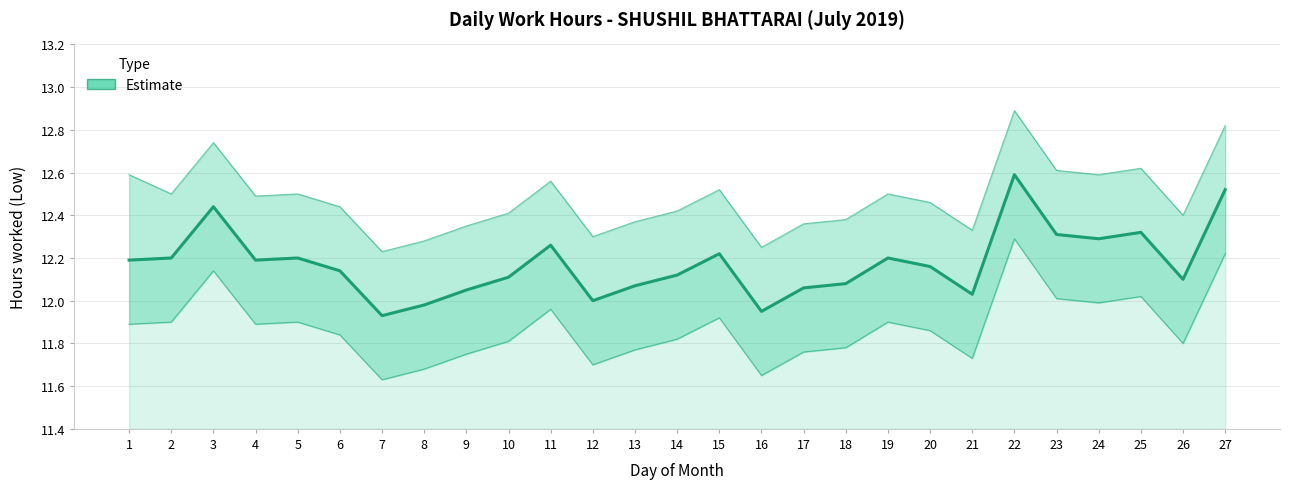

What value does the data have at 11?

12.3